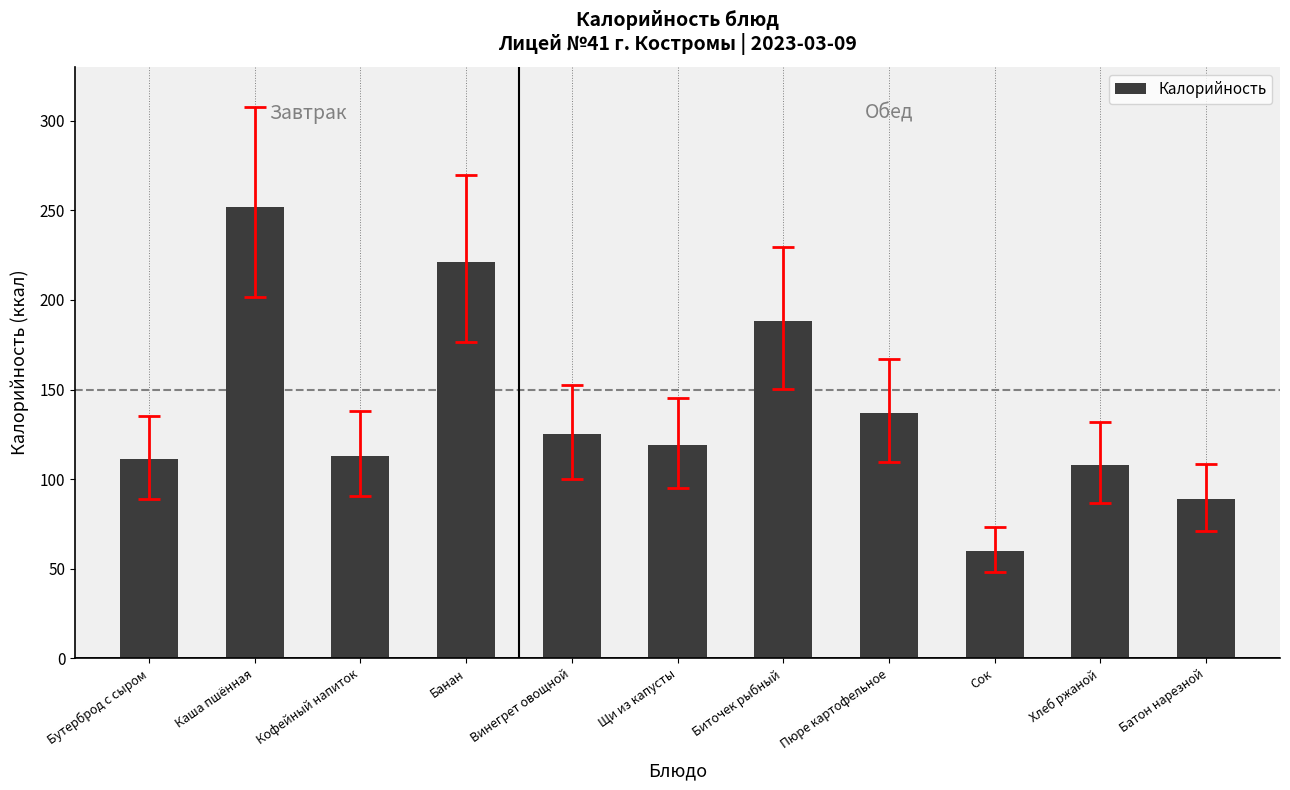

Reading left to right, transcribe all the data shown in this chart.

Бутерброд с сыром=111	Каша пшённая=252	Кофейный напиток=113	Банан=221	Винегрет овощной=125	Щи из капусты=119	Биточек рыбный=188	Пюре картофельное=137	Сок=60	Хлеб ржаной=108	Батон нарезной=89